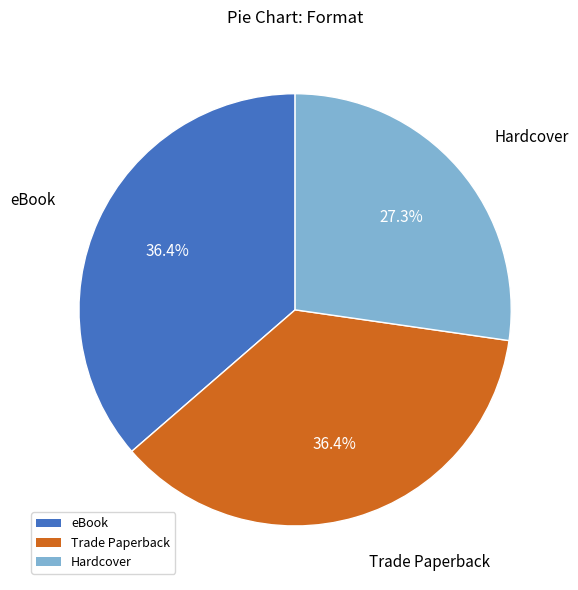

Approximately how many times larger is the value at Trade Paperback compared to eBook?

1.0